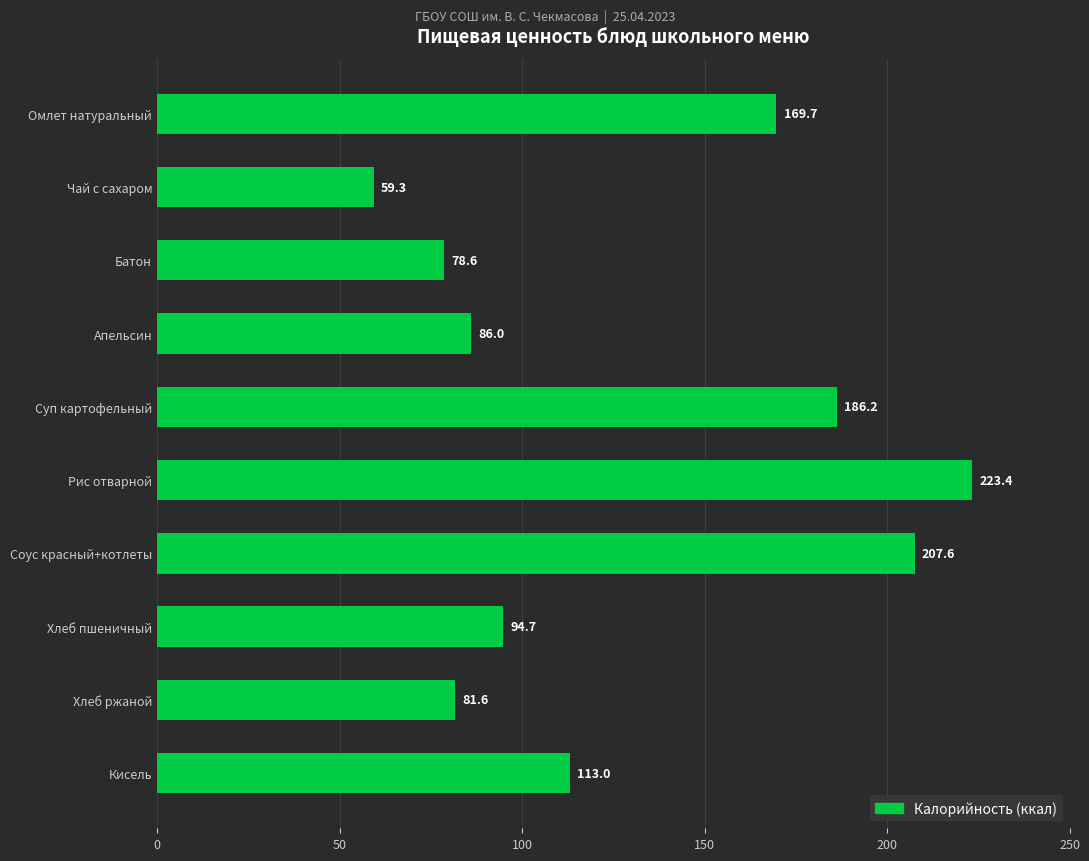

What is the greatest value displayed?

223.4